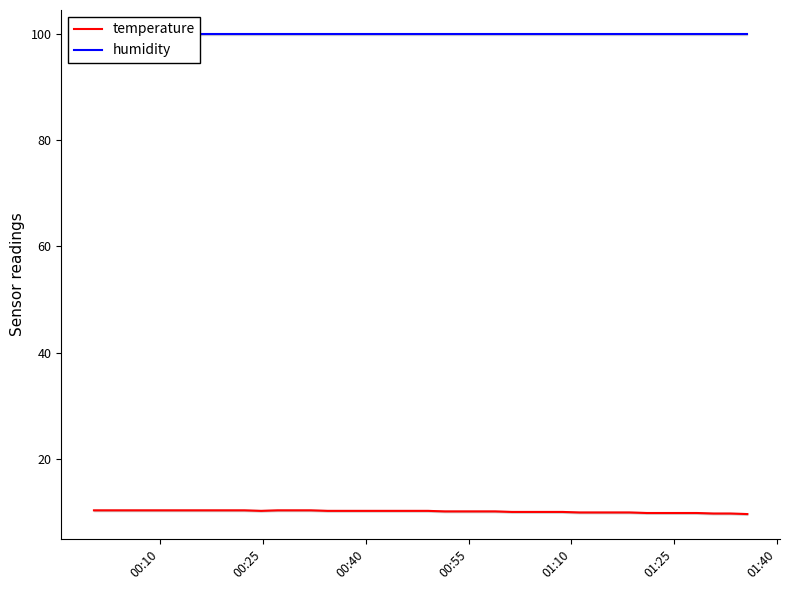

Which series has the widest spread of values?

temperature